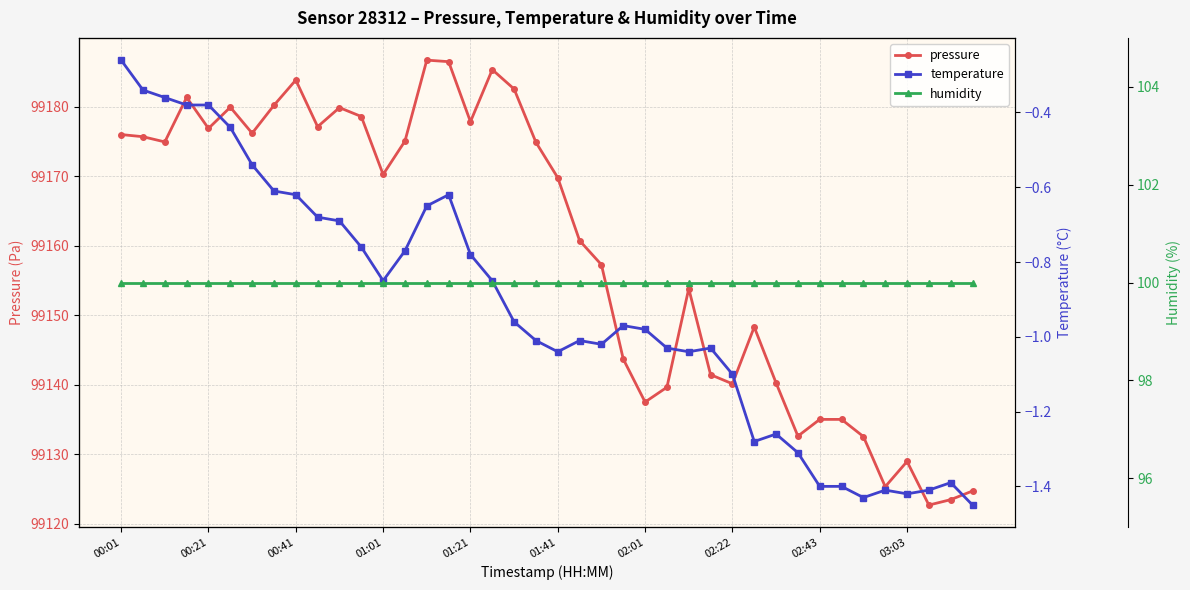

Does the chart have visible grid lines?

Yes